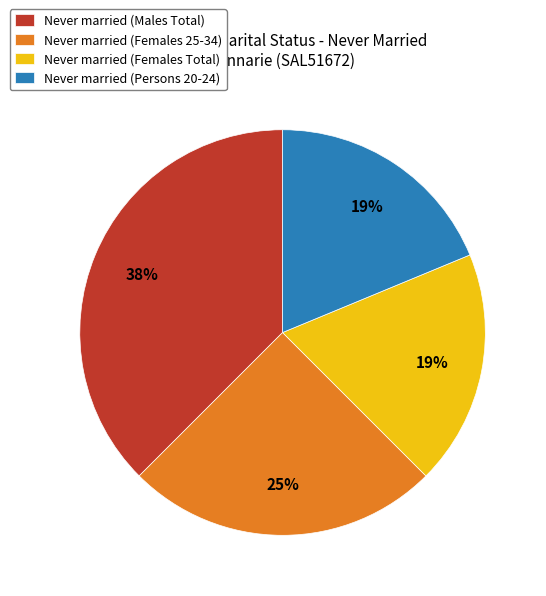

Does Never married (Persons 20-24) account for over 50% of the chart?

No